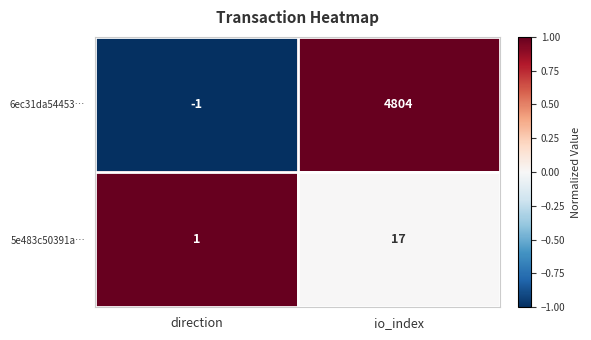

Reading left to right, extract all data points from this chart.

6ec31da54453…: direction=-1	io_index=4804
5e483c50391a…: direction=1	io_index=17